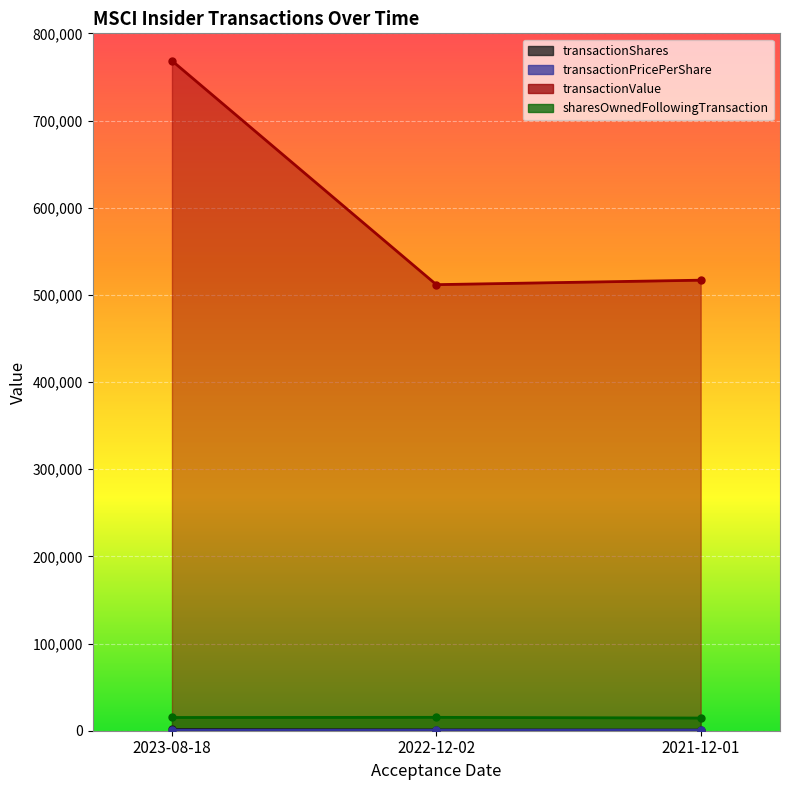

List the series in order of their peak value, highest first.

transactionValue, sharesOwnedFollowingTransaction, transactionShares, transactionPricePerShare